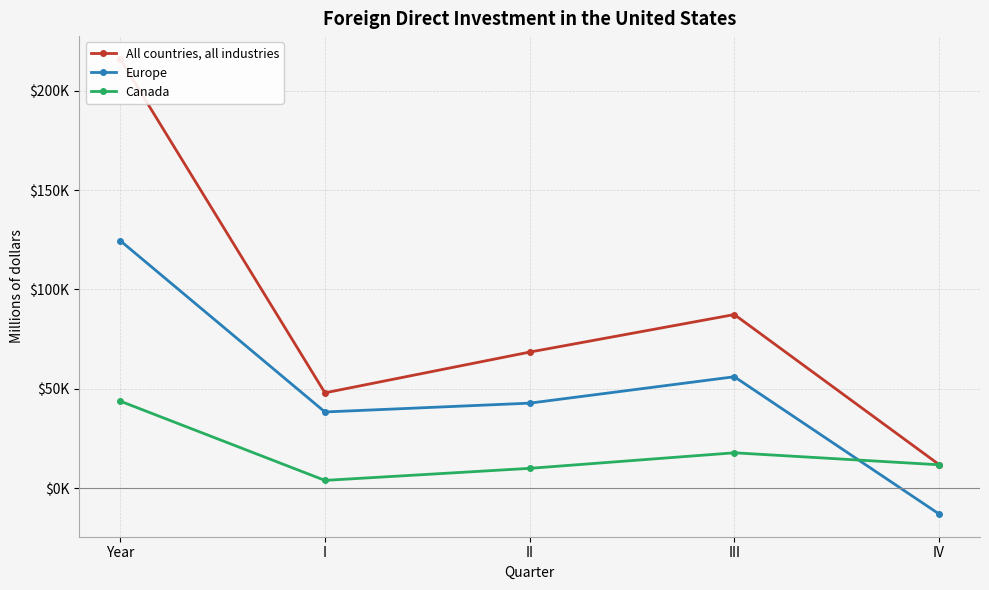

Reading left to right, transcribe all the data shown in this chart.

All countries, all industries: Year=215952	I=48040	II=68527	III=87401	IV=11983
Europe: Year=124552	I=38423	II=42856	III=56133	IV=-12859
Canada: Year=43867	I=4019	II=10080	III=17896	IV=11873